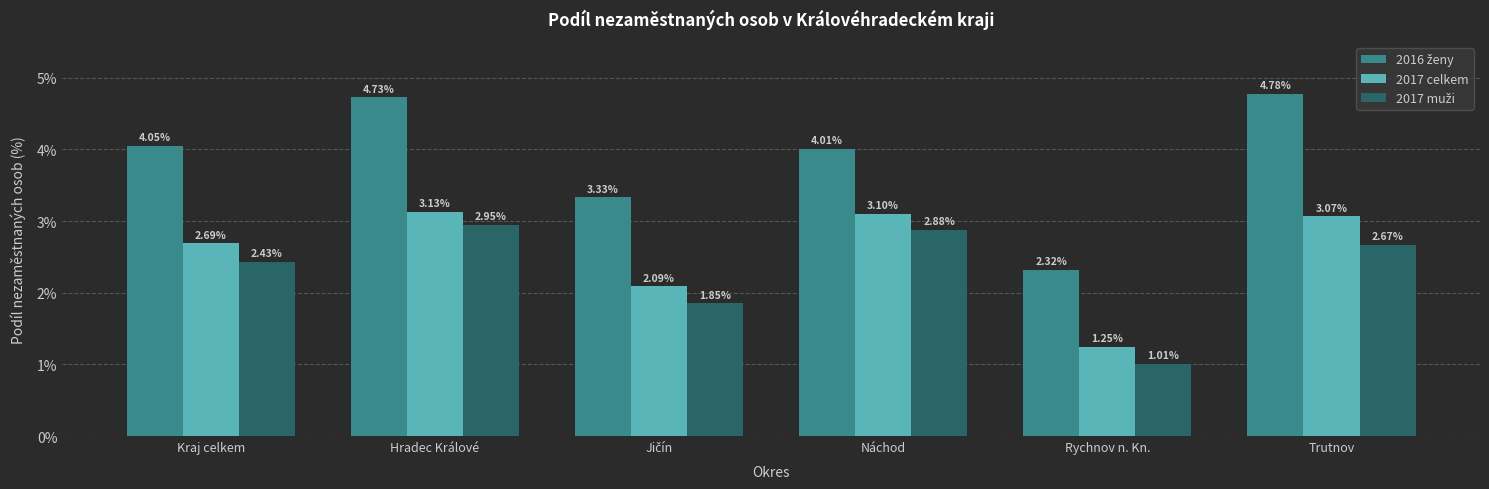

At how many categories does at least one series exceed 1?

6